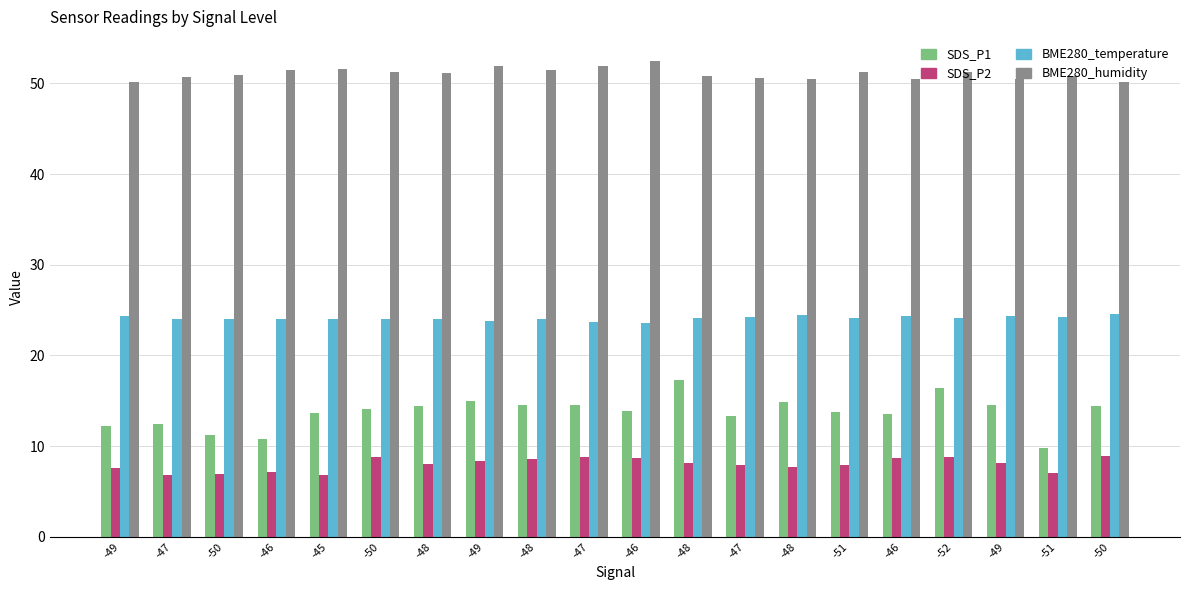

Which label corresponds to the smallest value in the chart?

-45